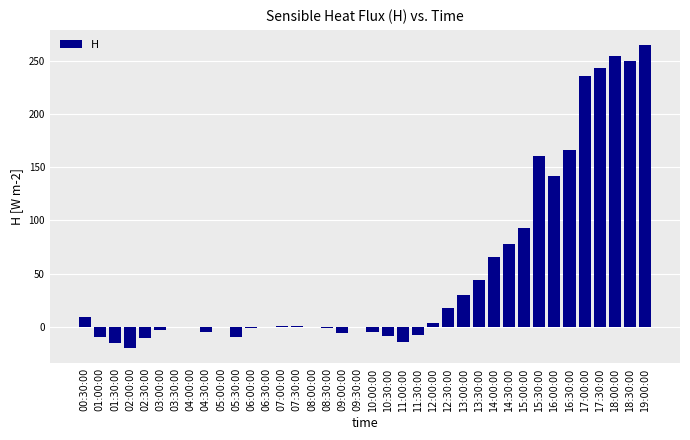

What is the greatest value displayed?

265.3